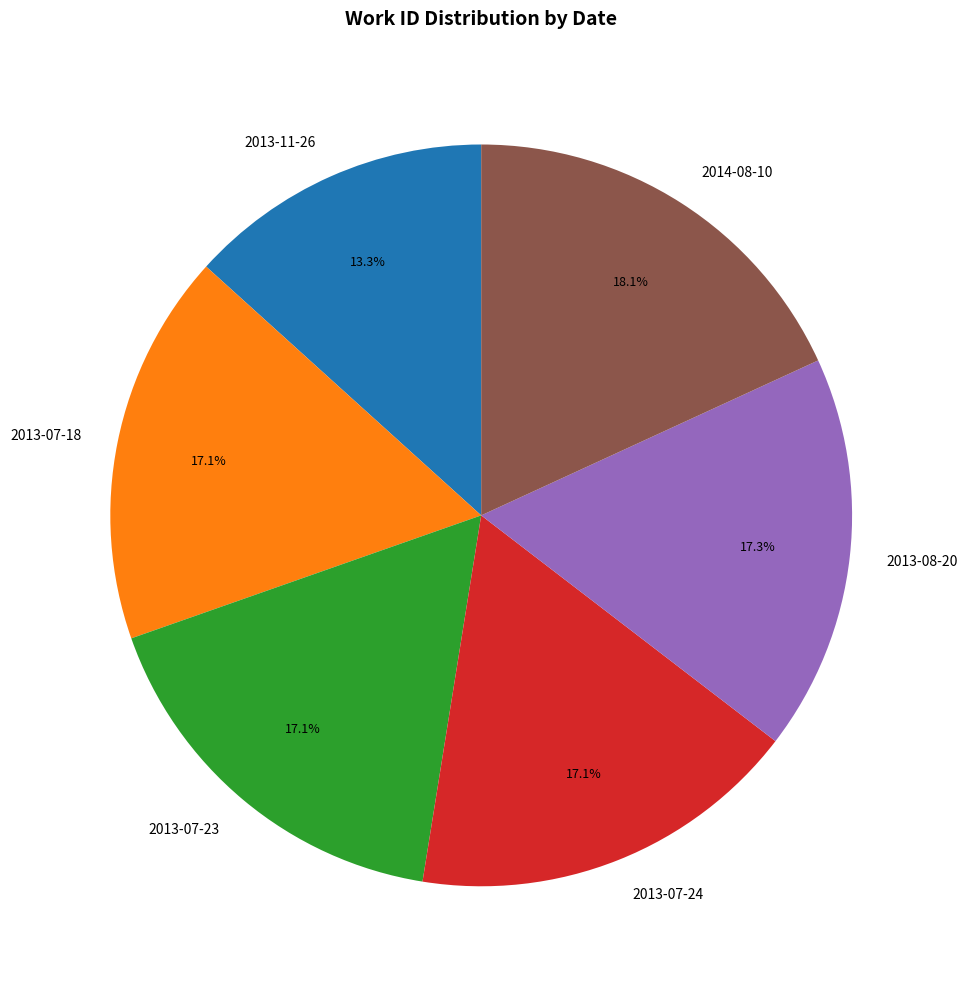

Which slice is the smallest?

2013-11-26